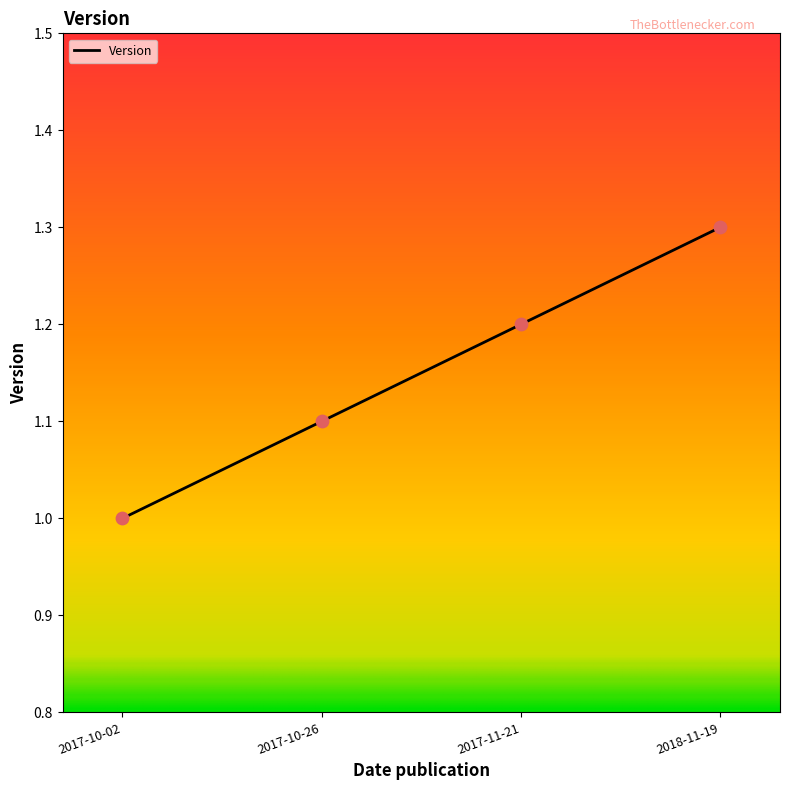

What is the change in value from 2017-11-21 to 2018-11-19?

+0.1